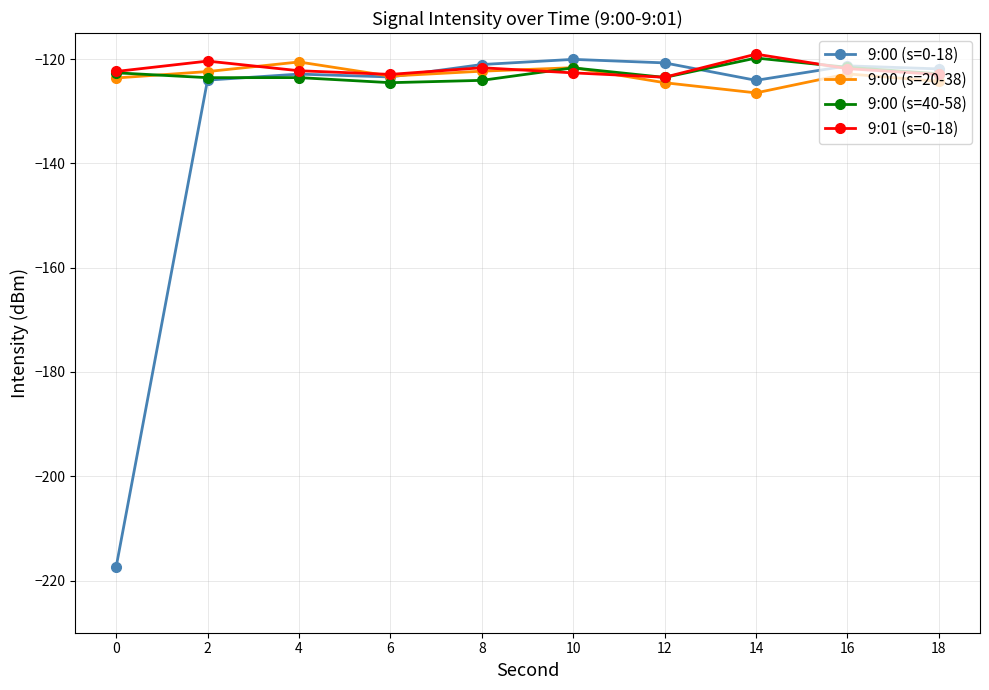

Does the chart have visible grid lines?

Yes